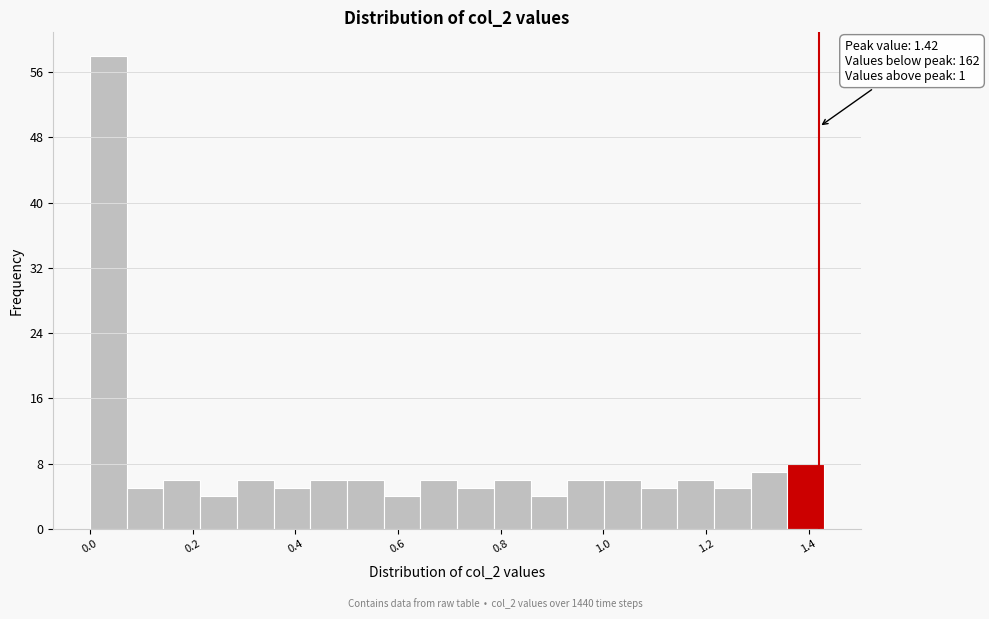

Read against the x-axis, roughly where is the centre of the tallest bar?

0.04